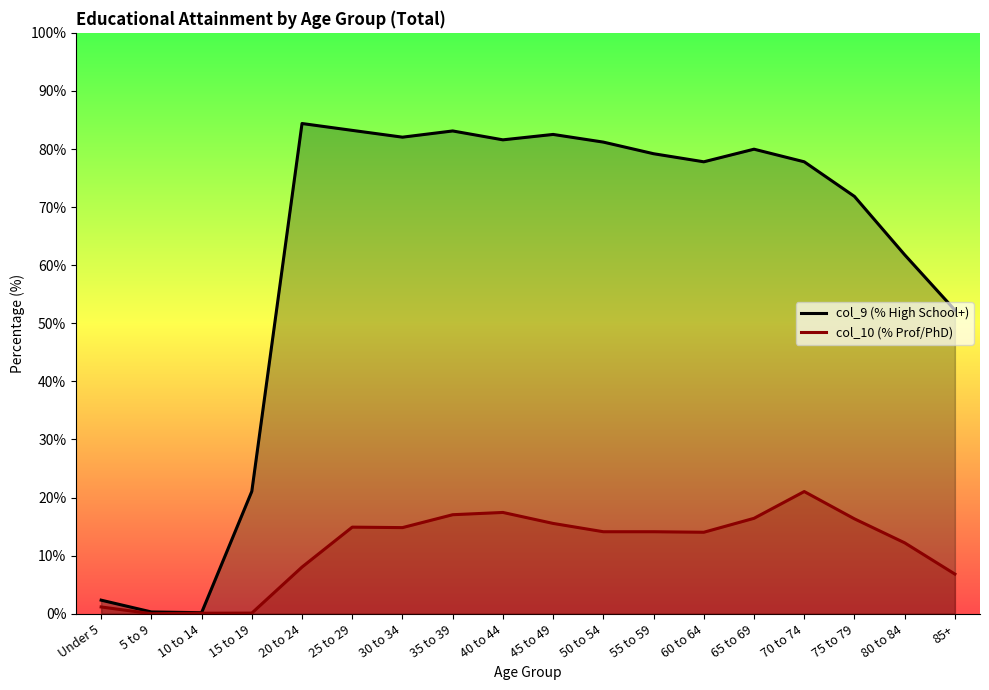

What is the label of the 6th point from the right?

60 to 64